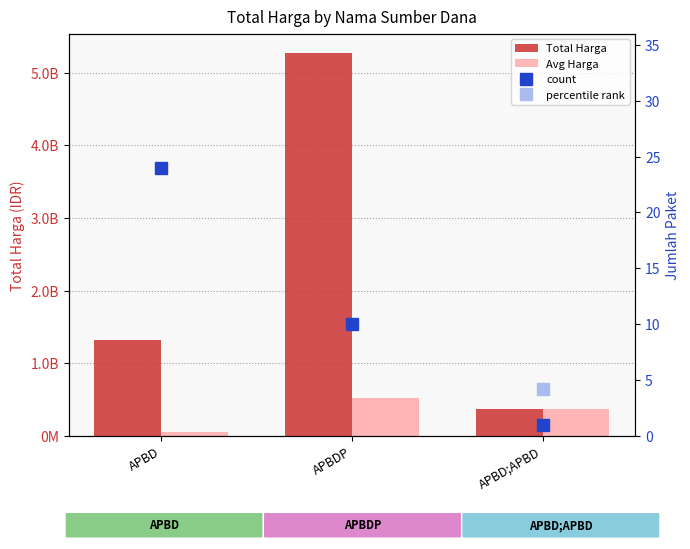

At which category is the sum across all series the highest?

APBDP